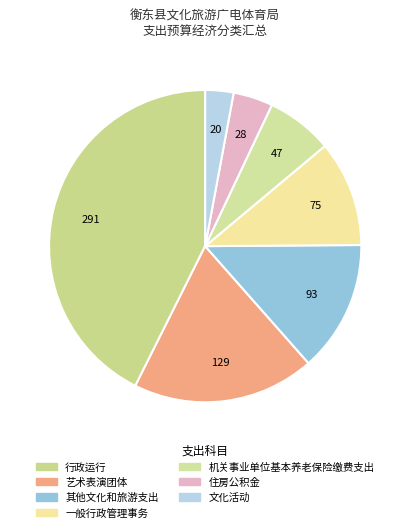

To the nearest percent, what percentage of the pie is 住房公积金?

4%